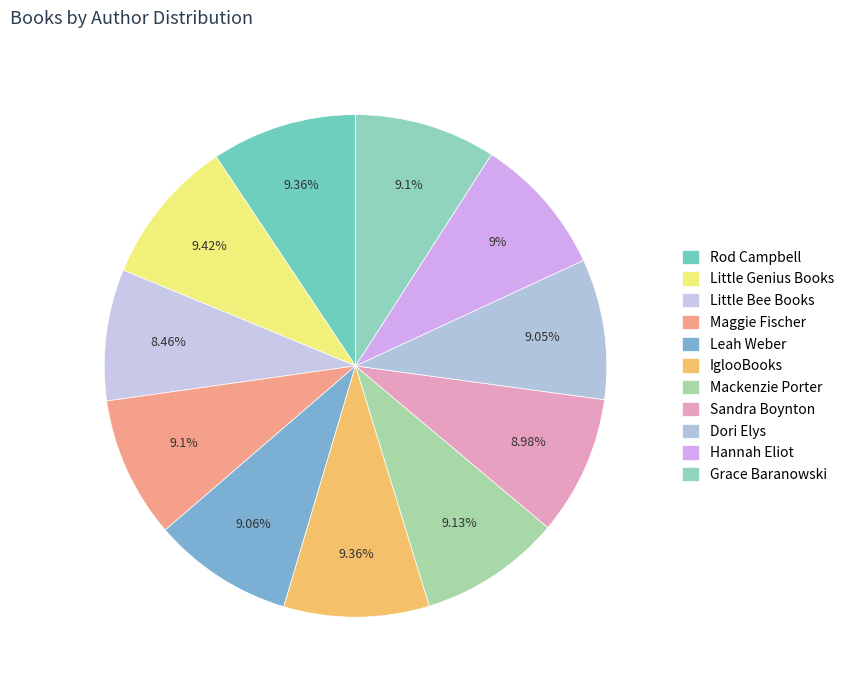

How many segments does this pie chart have?

11